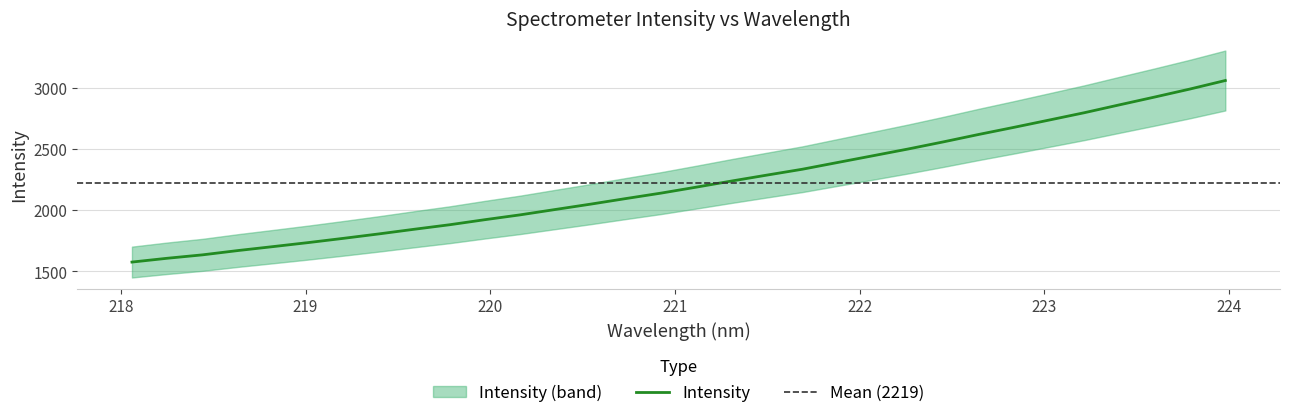

True or false: the data shows 1767.5 at 222.4538.

False